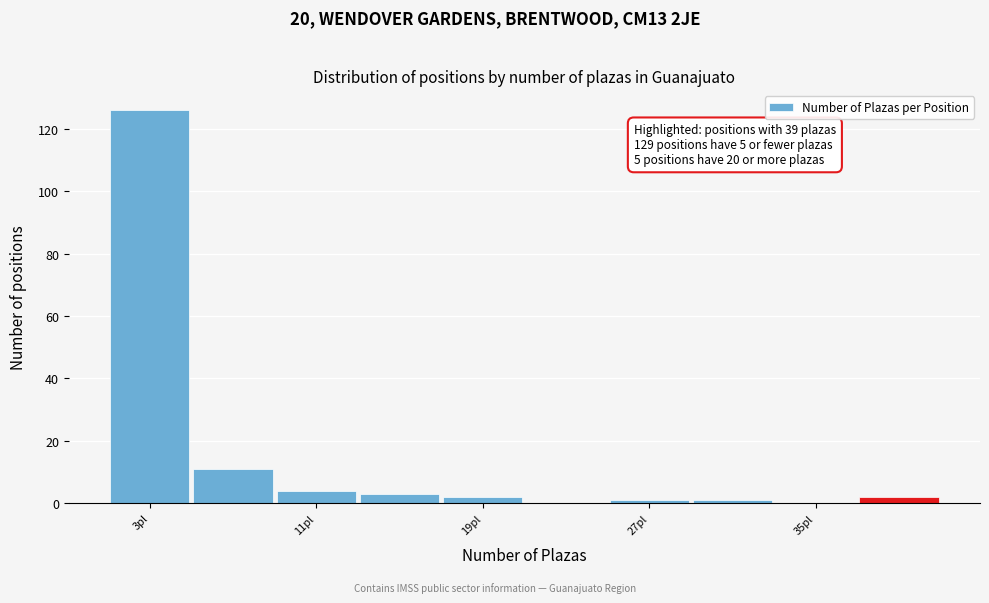

Over which range of the x-axis is the bar tallest?

1 to 5